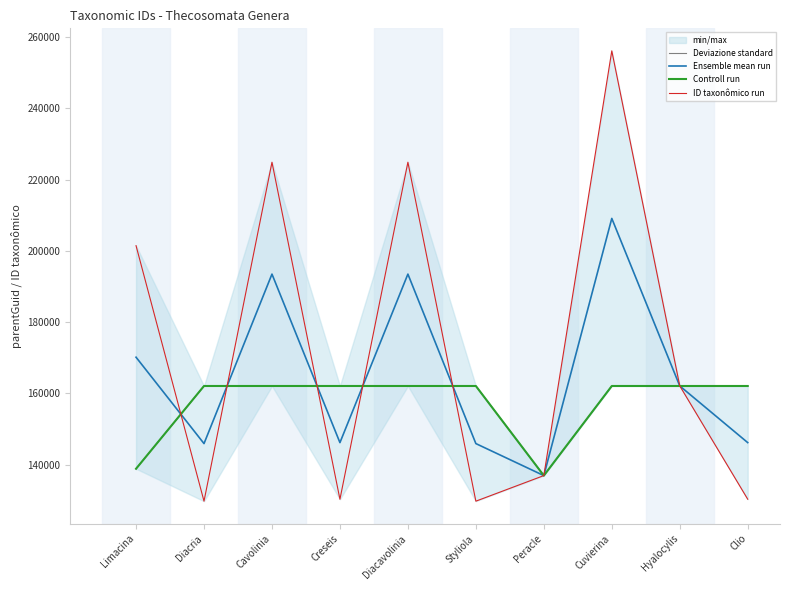

What is the difference between the highest and lowest values at Diacria?

32315.0